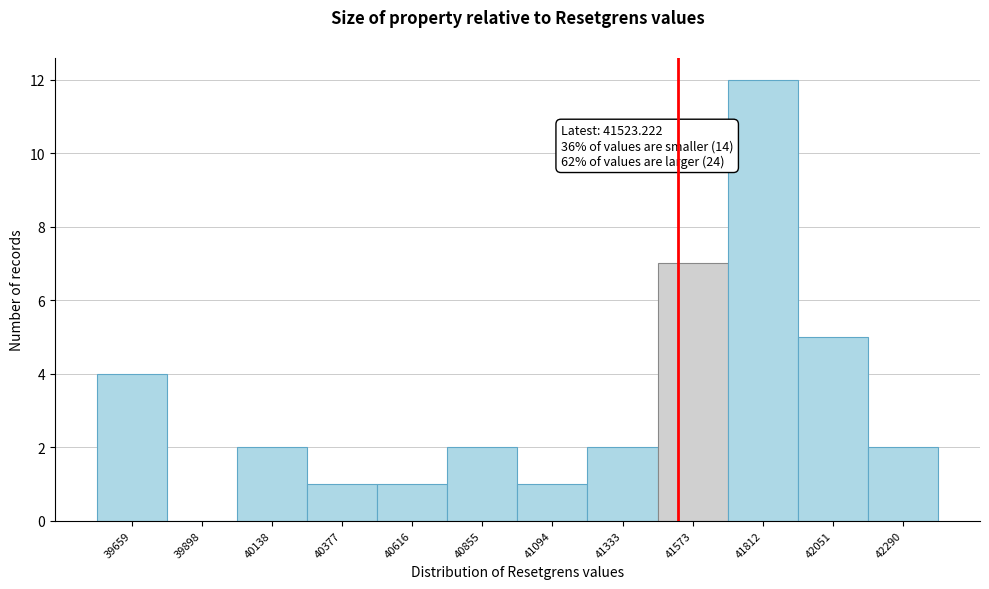

Which range on the x-axis has the tallest bar?

41700 to 41950